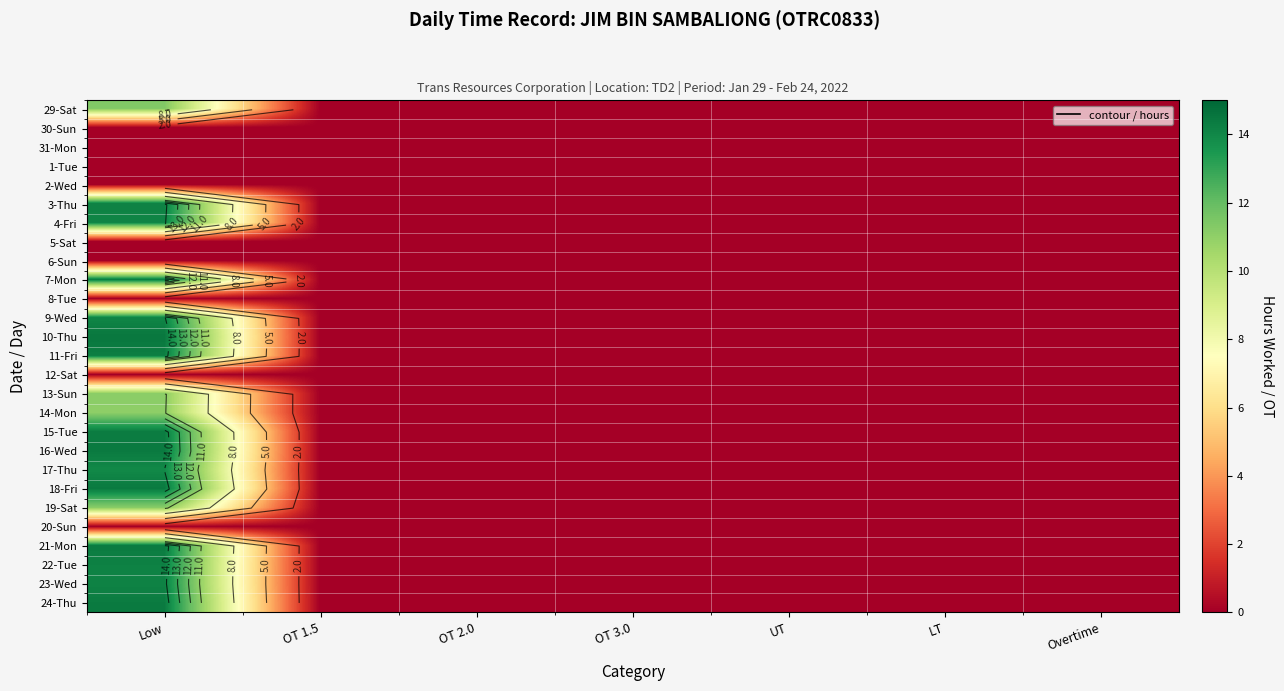

How many data points in 9-Wed are above 0?

1